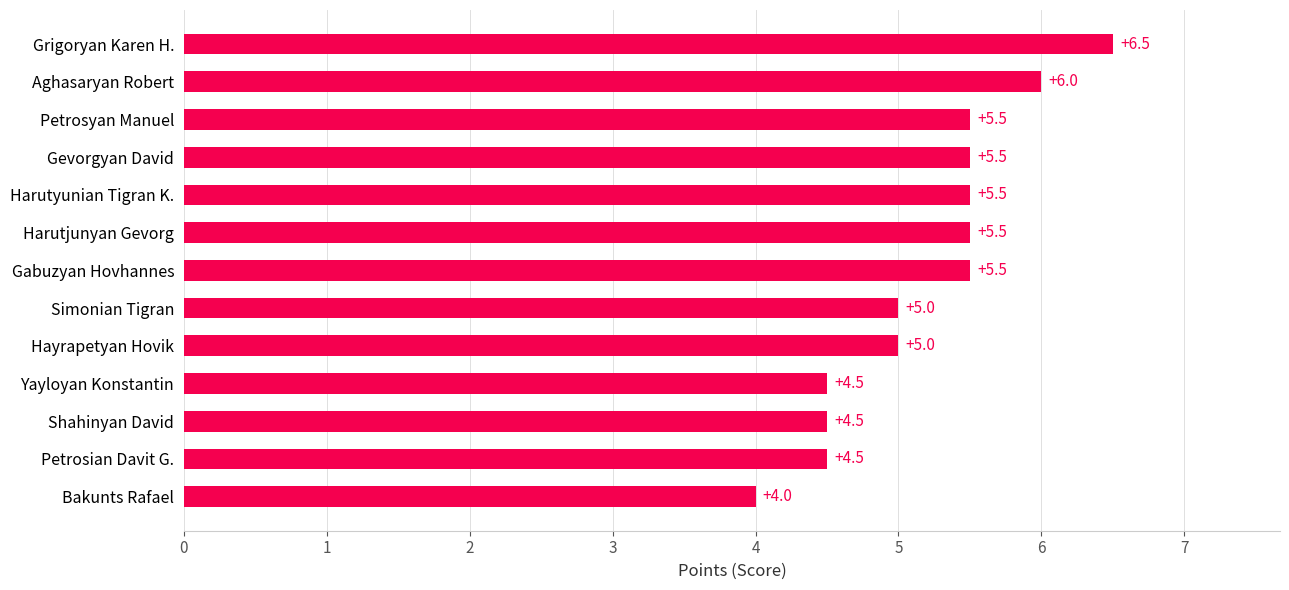

Which category has the highest value across all series?

Grigoryan Karen H.